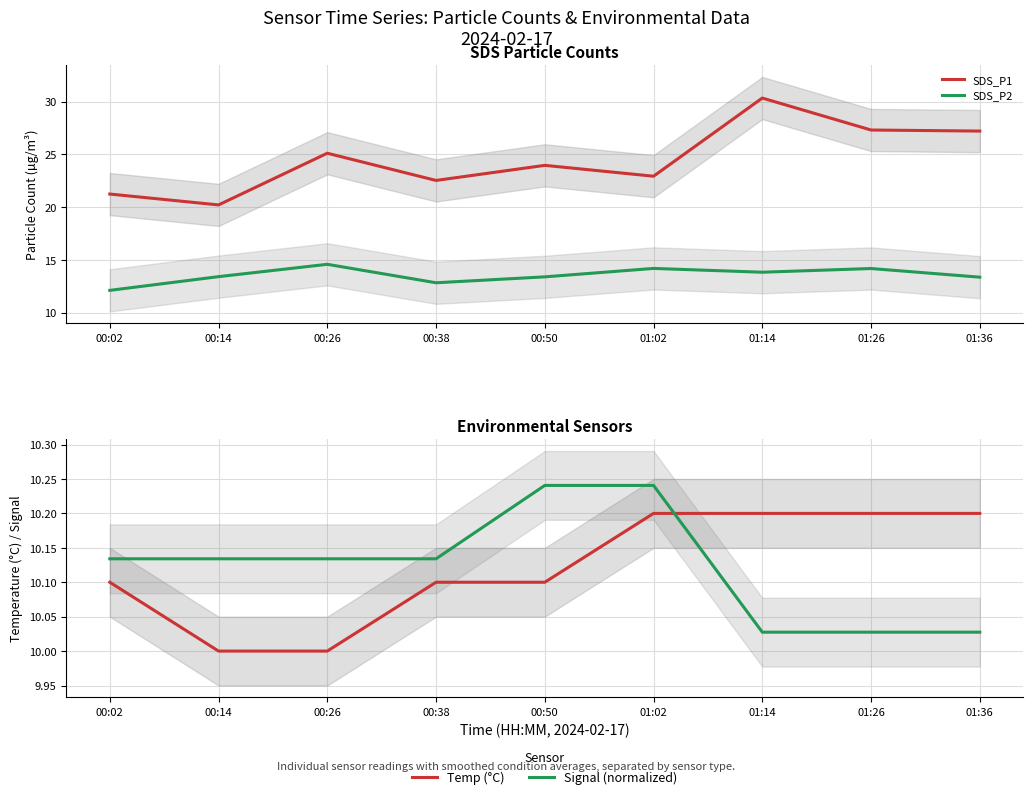

In SDS_P1, how many points are higher than both neighbors (excluding endpoints)?

3